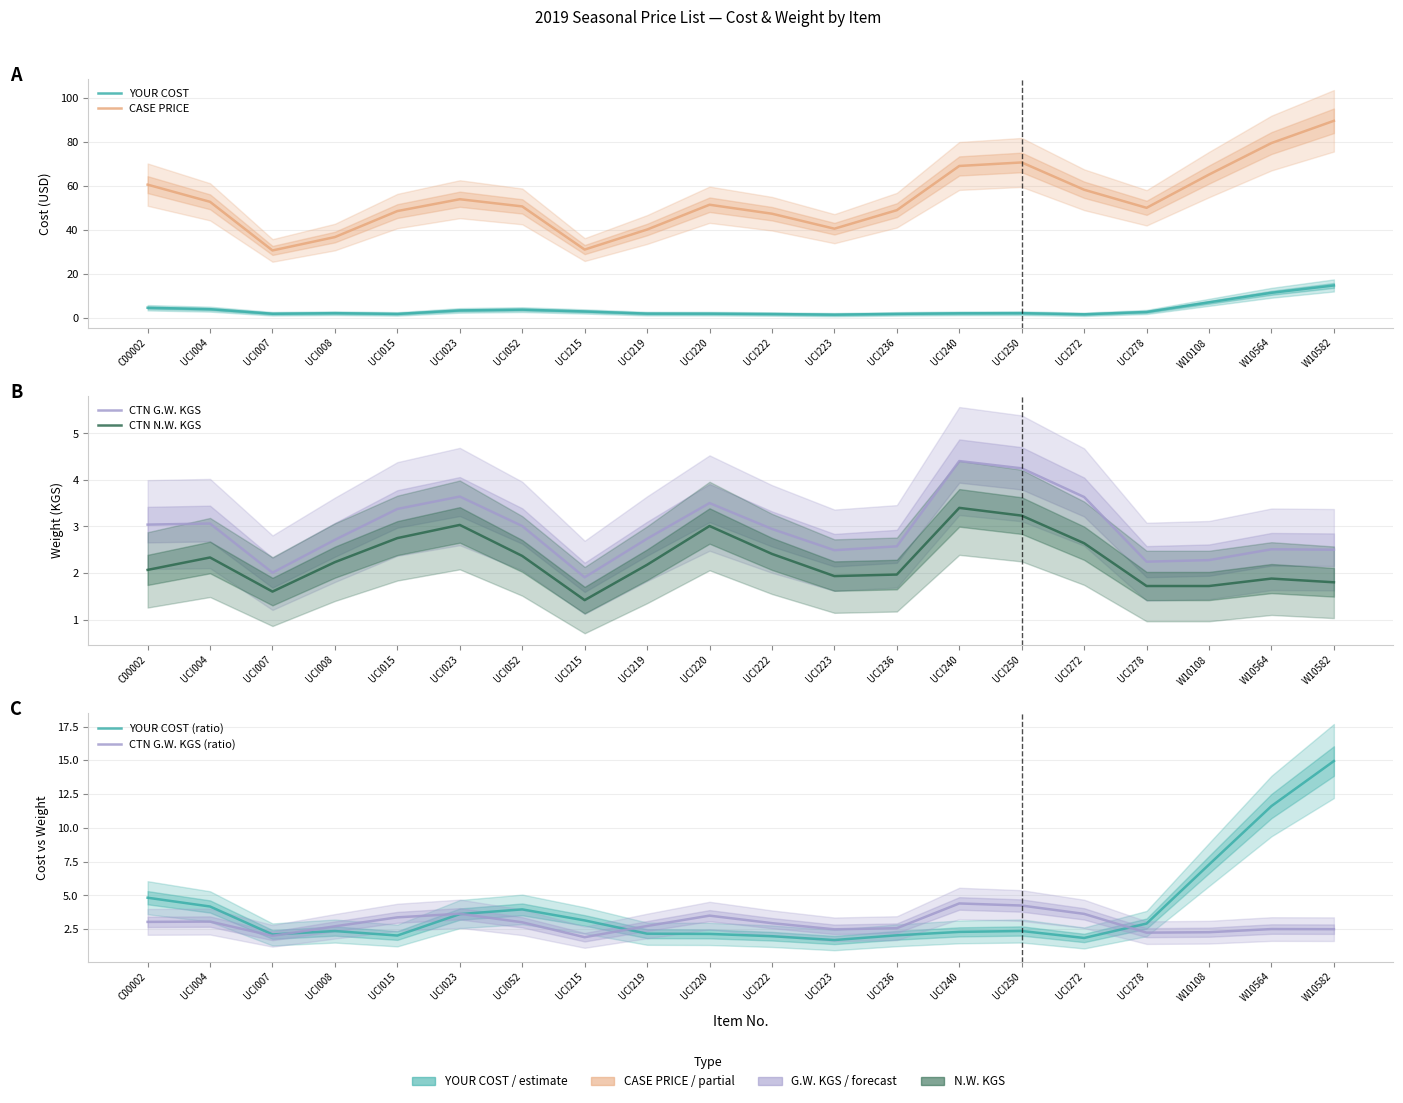

Reading left to right, what are all the values shown in this chart?

YOUR COST: 4.8	4.2	2.1	2.4	2.0	3.6	4.0	3.1	2.2	2.1	2.0	1.7	2.0	2.3	2.4	1.8	2.9	7.3	11.6	15.0
CASE PRICE: 60.7	52.9	30.8	36.9	48.7	54.1	50.8	31.2	40.3	51.6	47.5	40.7	49.1	69.2	70.8	58.4	50.2	65.3	79.6	89.7
CTN G.W. KGS: 3.0	3.1	2.0	2.7	3.4	3.6	3.0	1.9	2.7	3.5	2.9	2.5	2.6	4.4	4.3	3.6	2.2	2.3	2.5	2.5
CTN N.W. KGS: 2.1	2.3	1.6	2.2	2.8	3.0	2.4	1.4	2.2	3.0	2.4	1.9	2.0	3.4	3.2	2.6	1.7	1.7	1.9	1.8
YOUR COST (ratio): 4.8	4.2	2.1	2.4	2.0	3.6	4.0	3.1	2.2	2.1	2.0	1.7	2.0	2.3	2.4	1.8	2.9	7.3	11.6	15.0
CTN G.W. KGS (ratio): 3.0	3.1	2.0	2.7	3.4	3.6	3.0	1.9	2.7	3.5	2.9	2.5	2.6	4.4	4.3	3.6	2.2	2.3	2.5	2.5